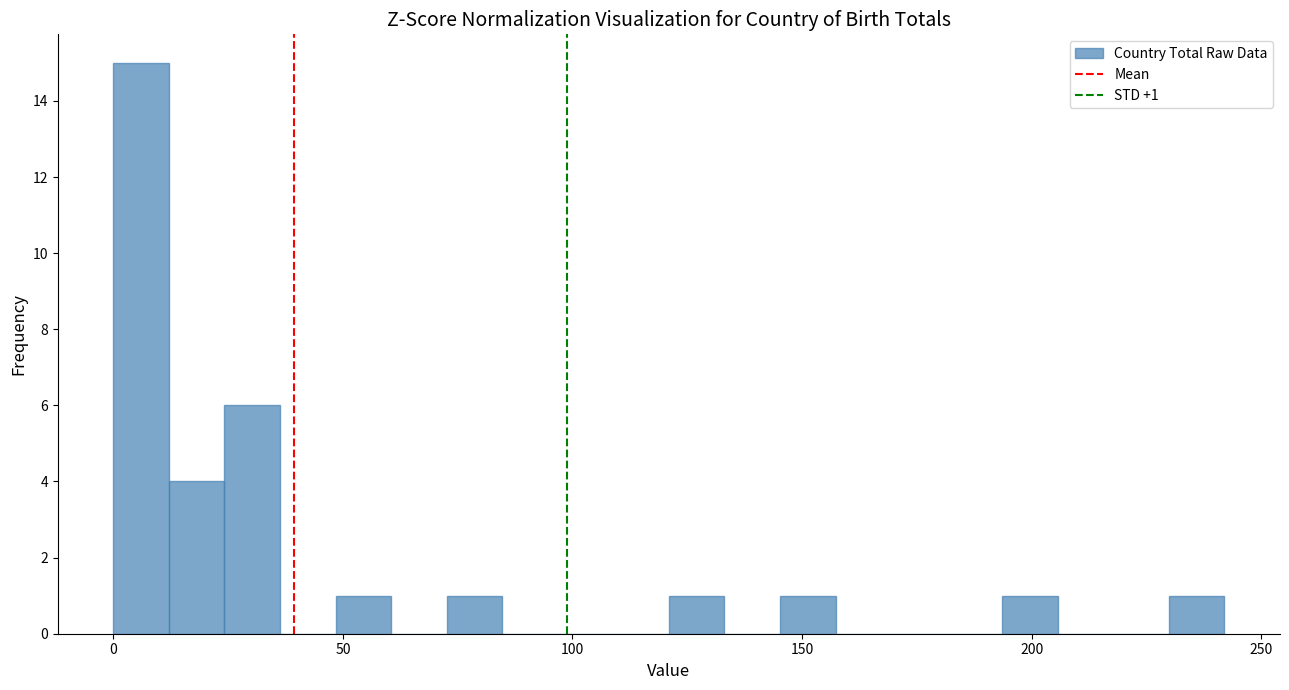

Read against the x-axis, roughly where is the centre of the tallest bar?

5